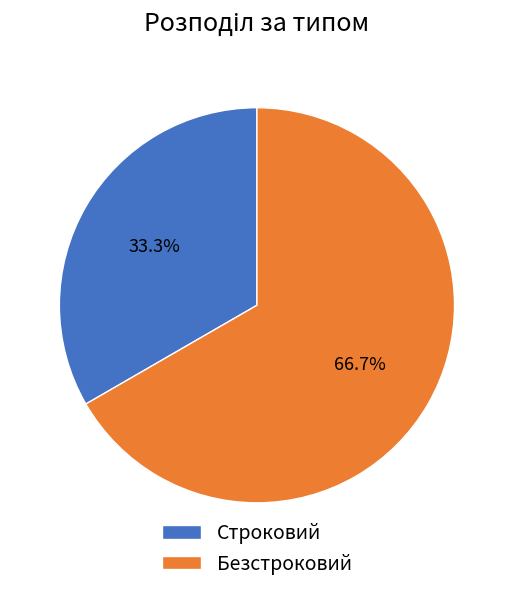

How many segments does this pie chart have?

2